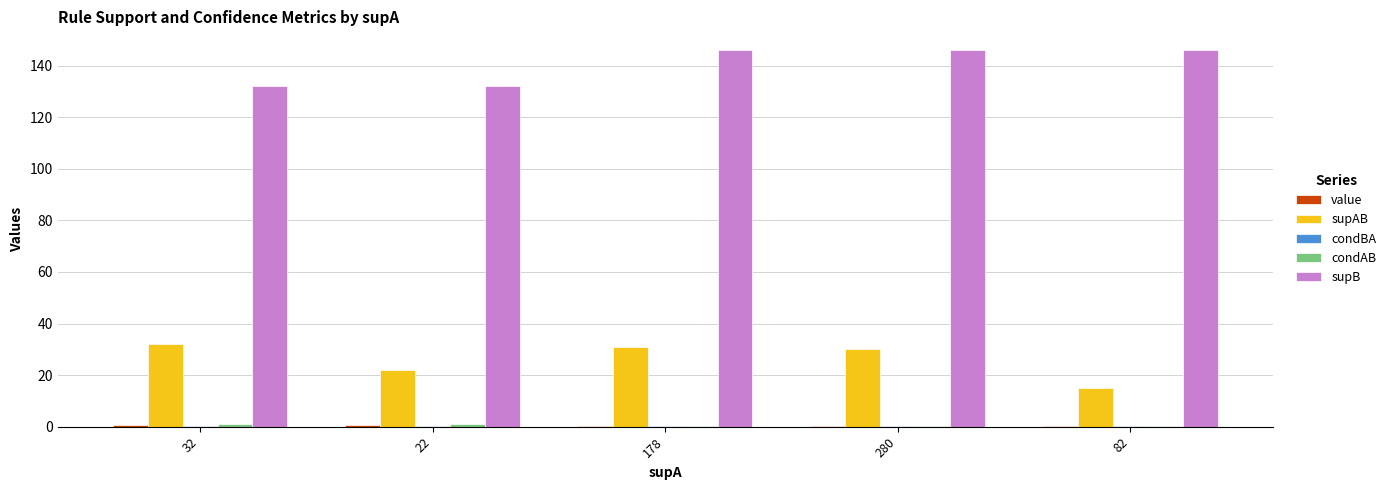

Is it true that supB equals 146.0 at 178?

True